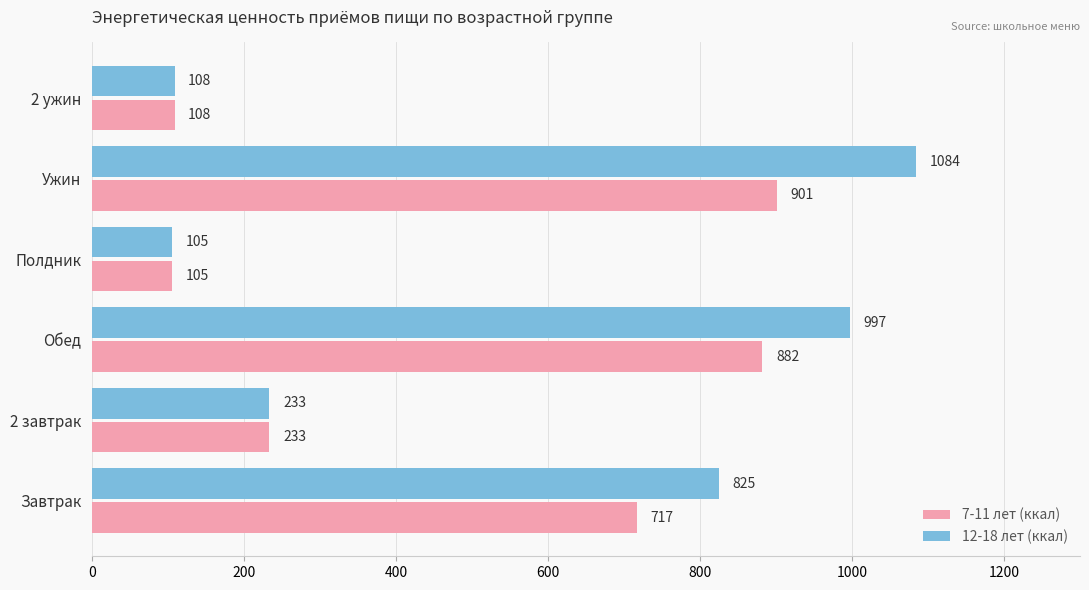

How many series are shown in this chart?

2